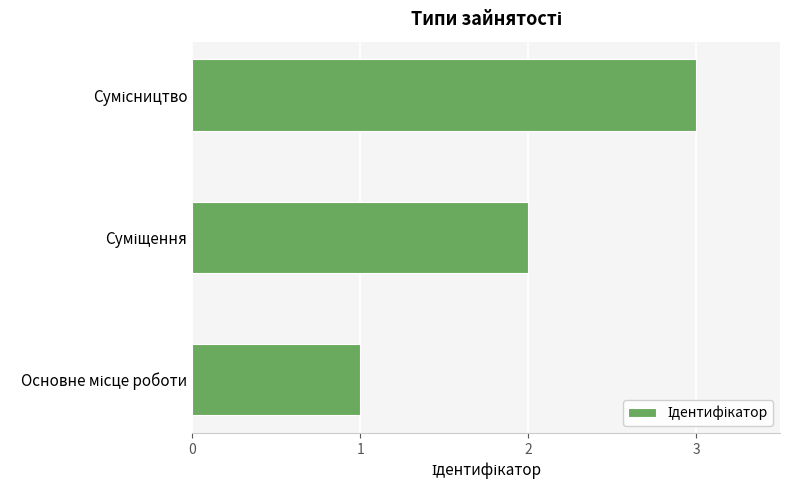

What is the sum of all values?

6